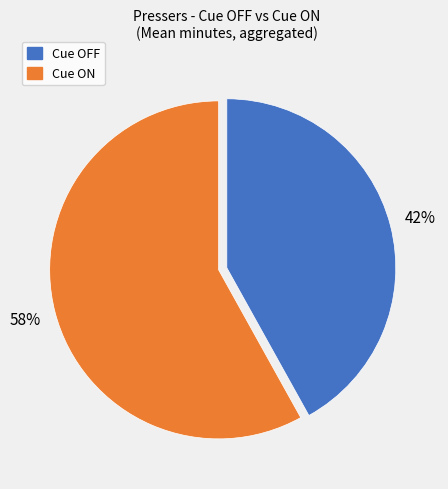

Is there any slice that represents more than half of the pie?

Yes